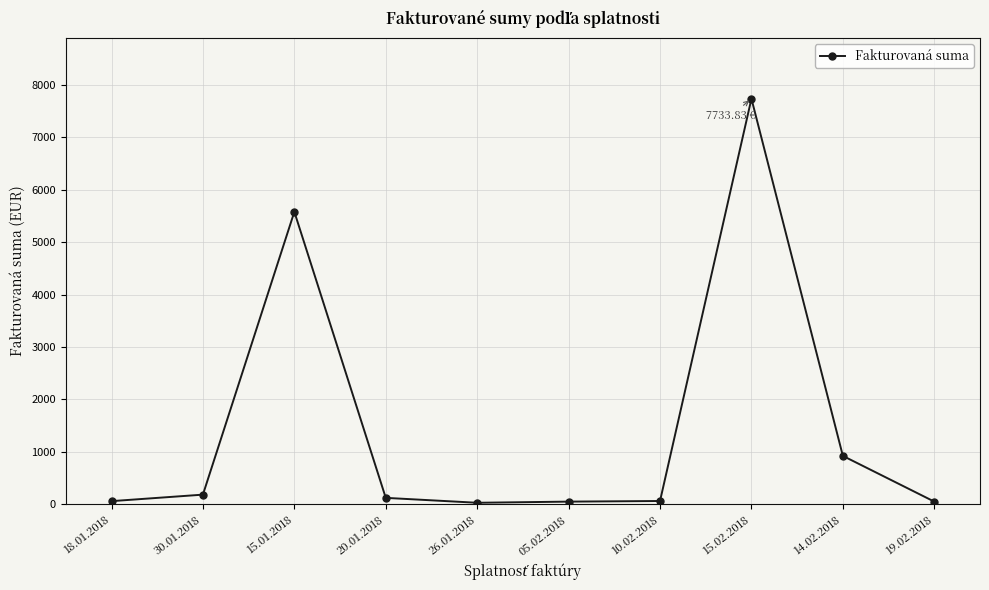

Is this an area chart (filled region under the line)?

No